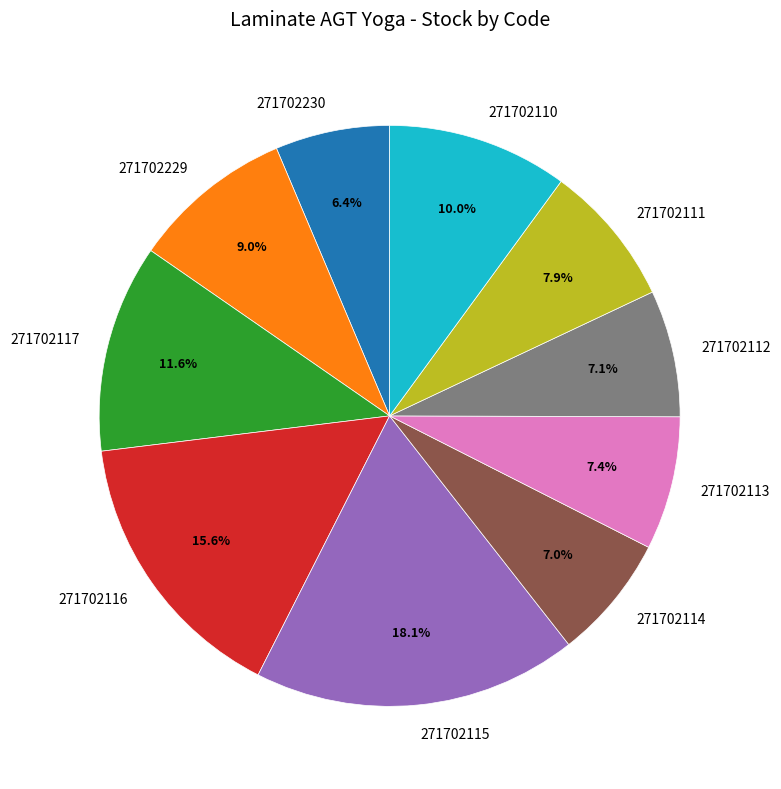

Count the number of slices in the pie.

10